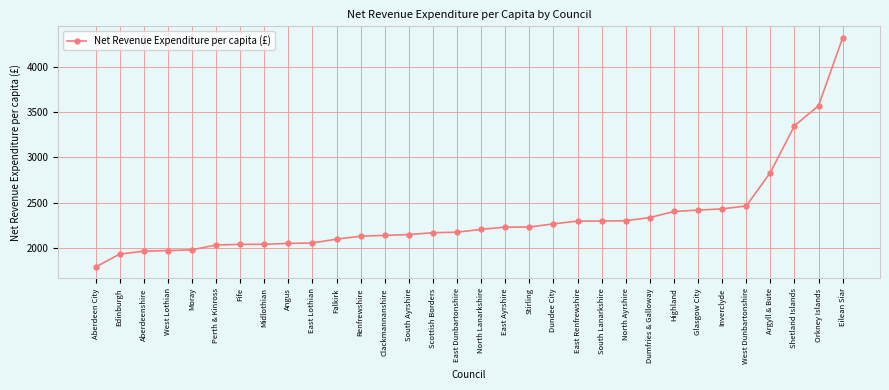

Approximately how many times larger is the value at Dundee City compared to Perth & Kinross?

1.1